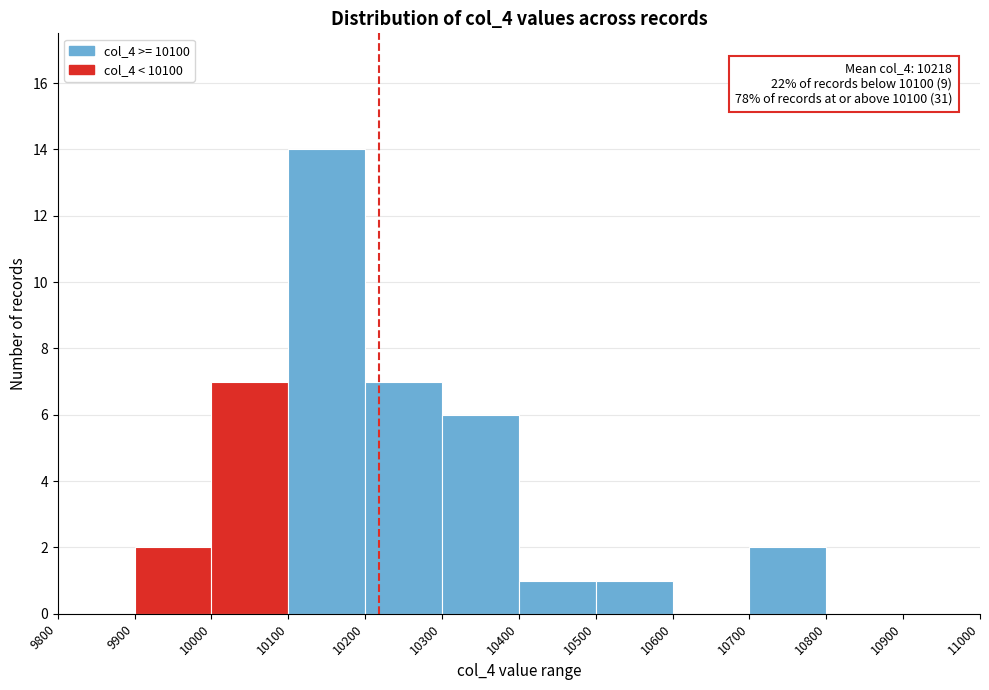

Which range on the x-axis has the tallest bar?

10100 to 10200